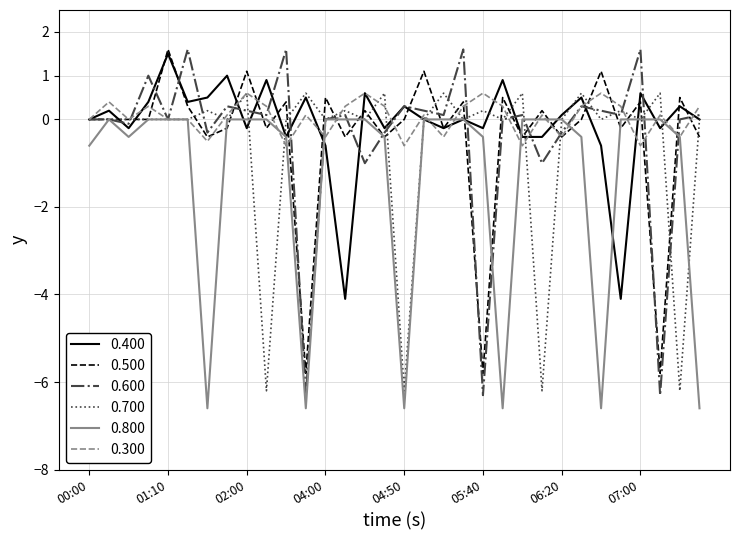

Which series has the widest spread of values?

0.600